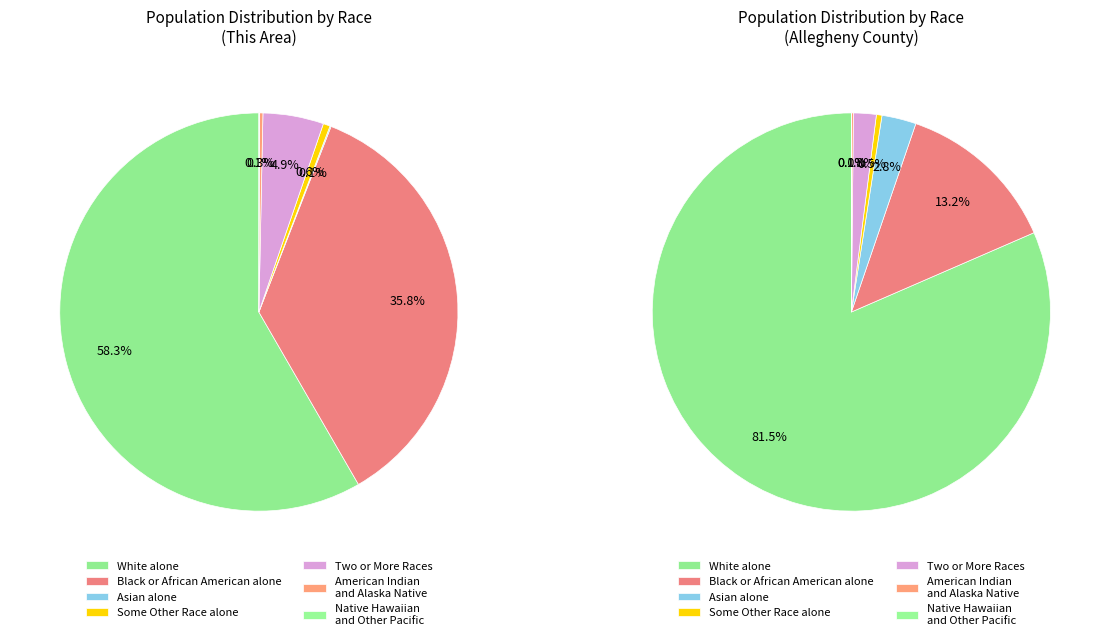

How many slices are in this pie chart?

7